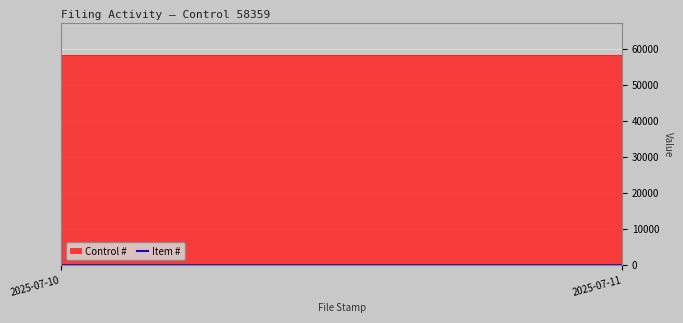

What is the smallest value displayed?

1